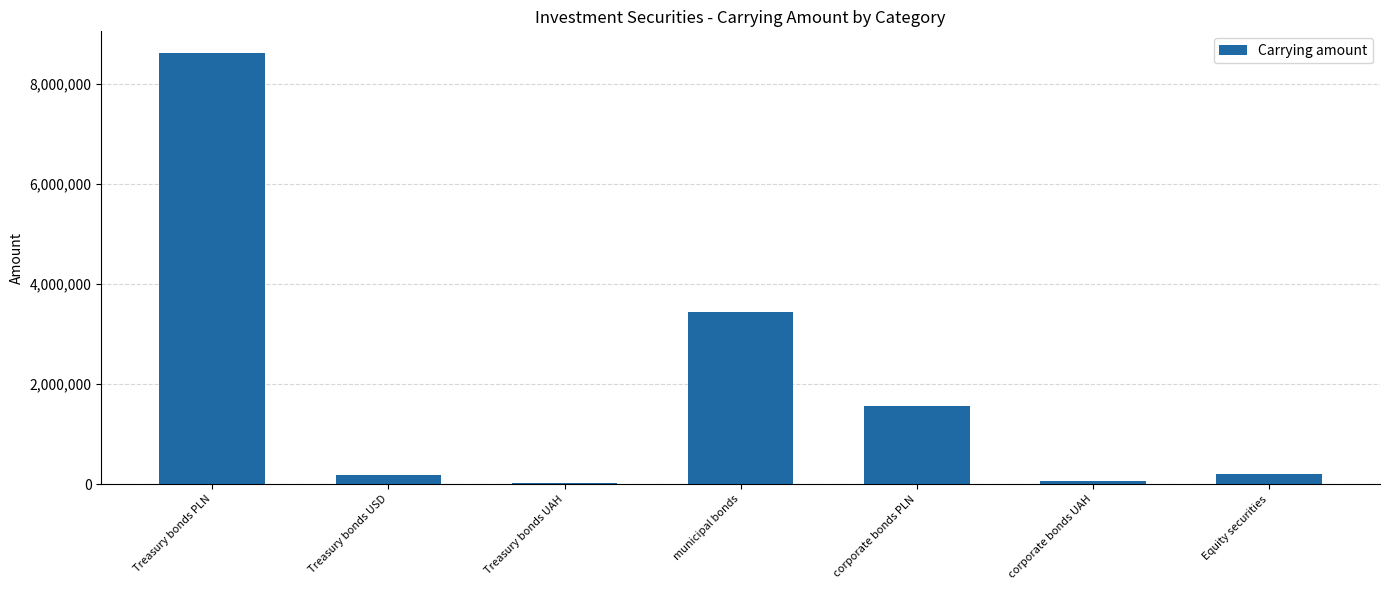

Read the value at Treasury bonds PLN.

8616517